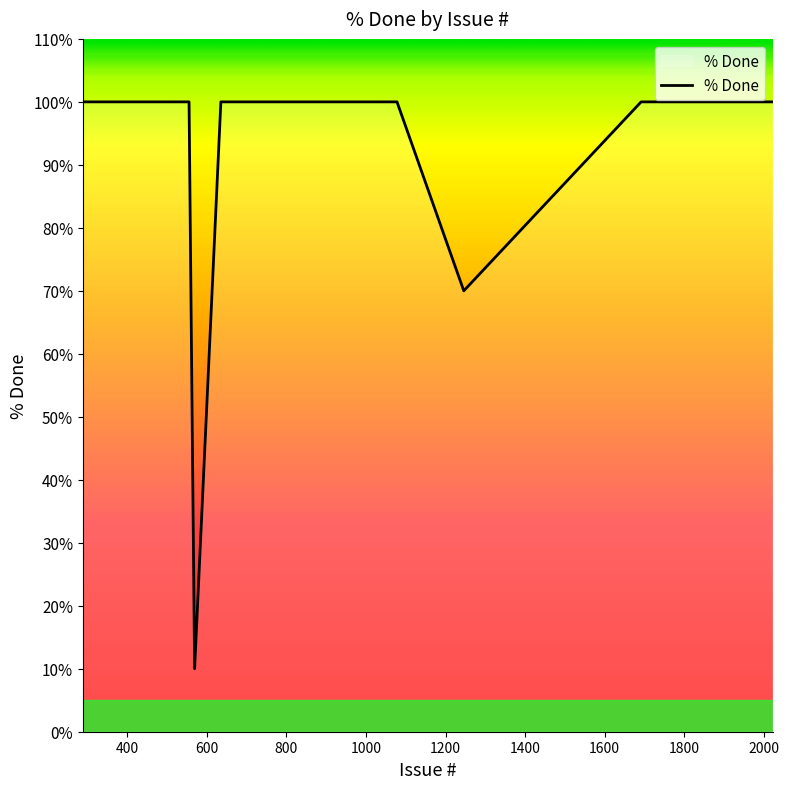

Count the number of categories in the chart.

40